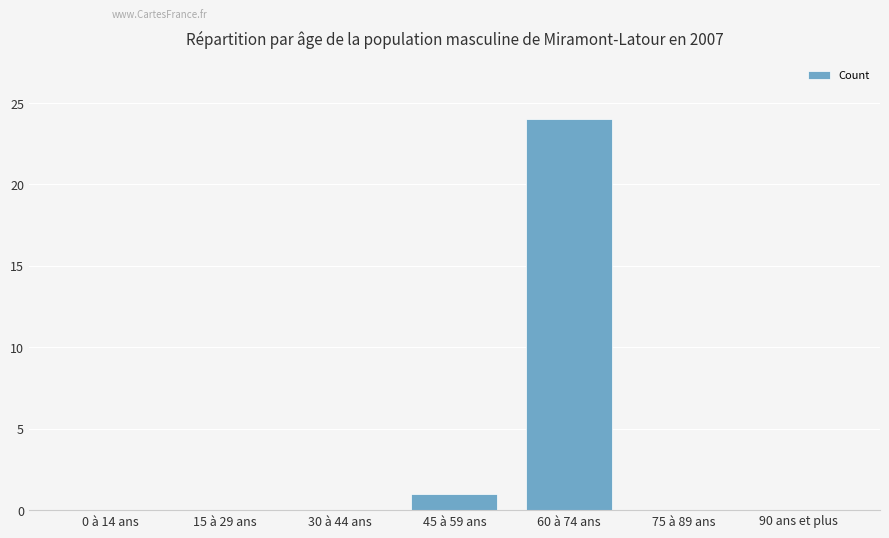

The chart shows a value of 15 at 90 ans et plus. True or false?

False